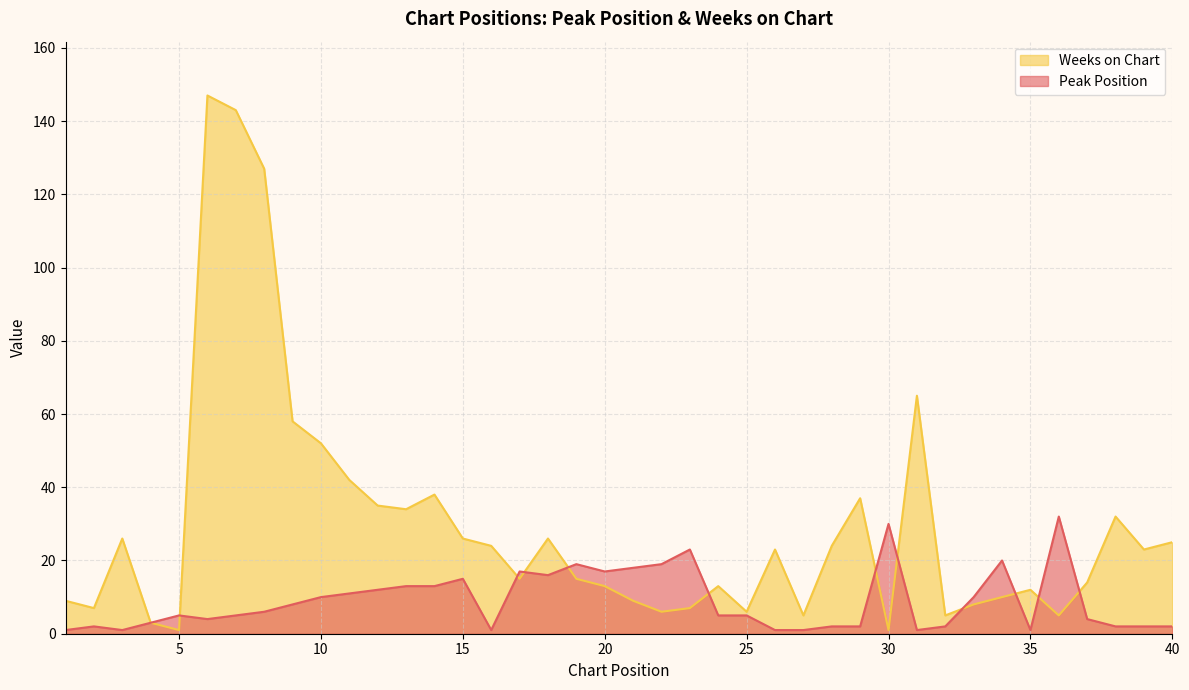

Reading left to right, transcribe all the data shown in this chart.

Peak Position: 1=1	2=2	3=1	4=3	5=5	6=4	7=5	8=6	9=8	10=10	11=11	12=12	13=13	14=13	15=15	16=1	17=17	18=16	19=19	20=17	21=18	22=19	23=23	24=5	25=5	26=1	27=1	28=2	29=2	30=30	31=1	32=2	33=10	34=20	35=1	36=32	37=4	38=2	39=2	40=2
Weeks on Chart: 1=9	2=7	3=26	4=3	5=1	6=147	7=143	8=127	9=58	10=52	11=42	12=35	13=34	14=38	15=26	16=24	17=15	18=26	19=15	20=13	21=9	22=6	23=7	24=13	25=6	26=23	27=5	28=24	29=37	30=1	31=65	32=5	33=8	34=10	35=12	36=5	37=14	38=32	39=23	40=25